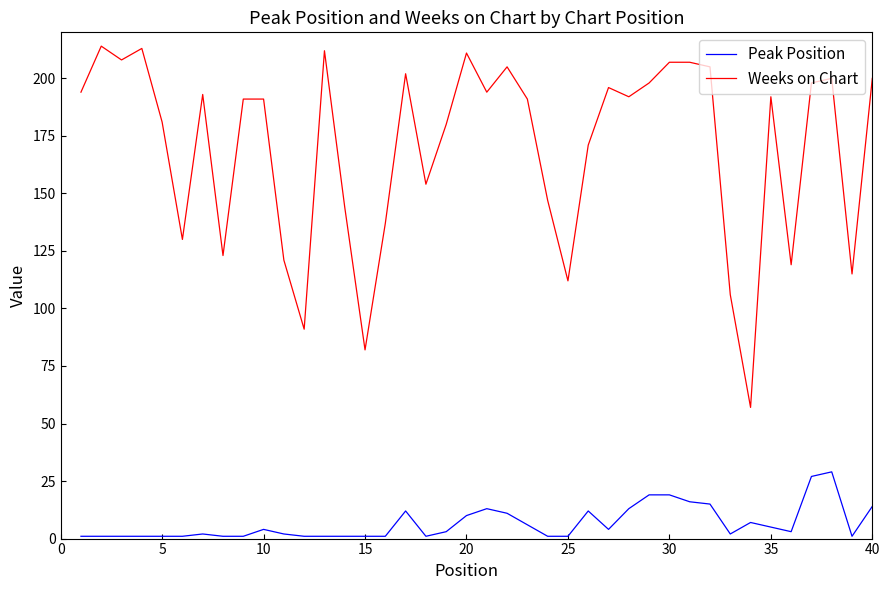

Count the number of data series in this chart.

2